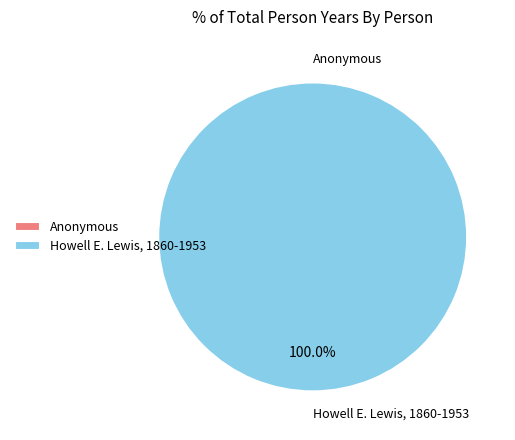

Is it true that Anonymous is 1% of the pie?

False